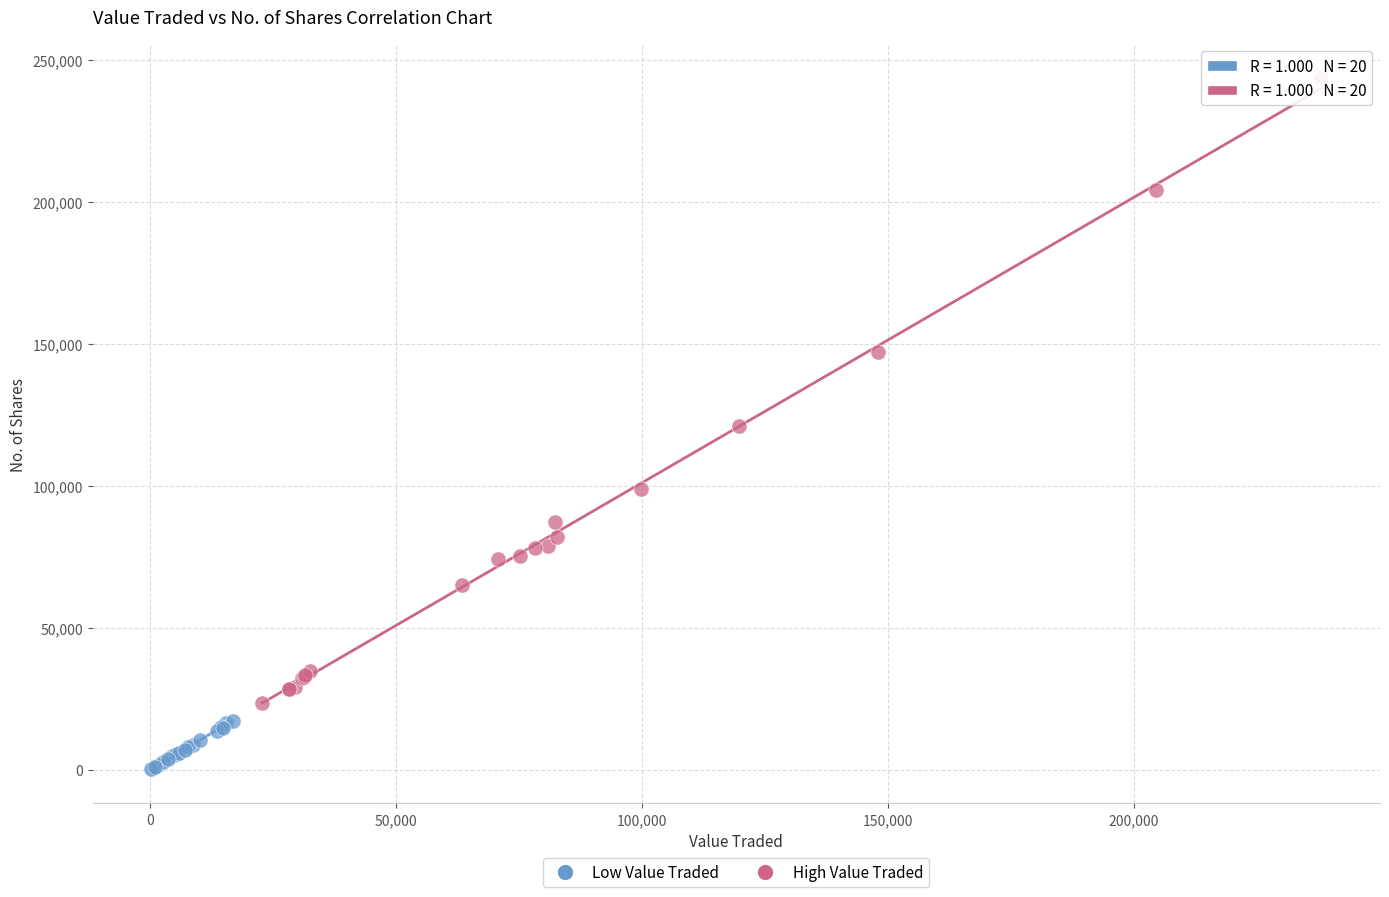

Which series has the largest Y range (max minus min)?

High Value Traded